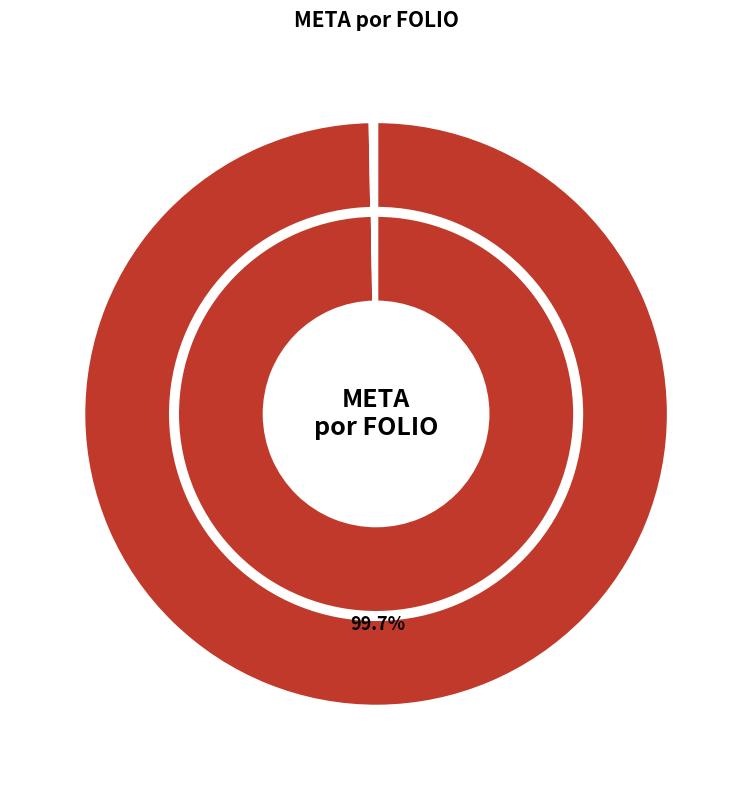

How many slices are in this pie chart?

9